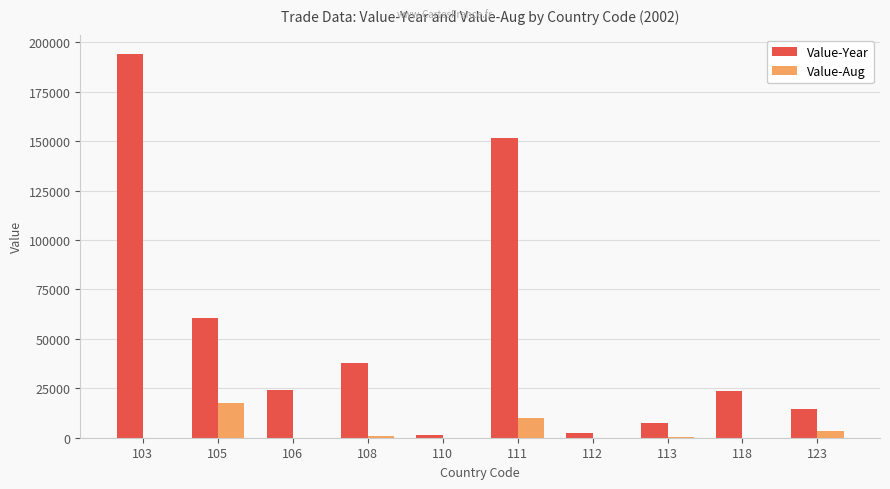

The value of Value-Aug at 110 is 0. True or false?

True